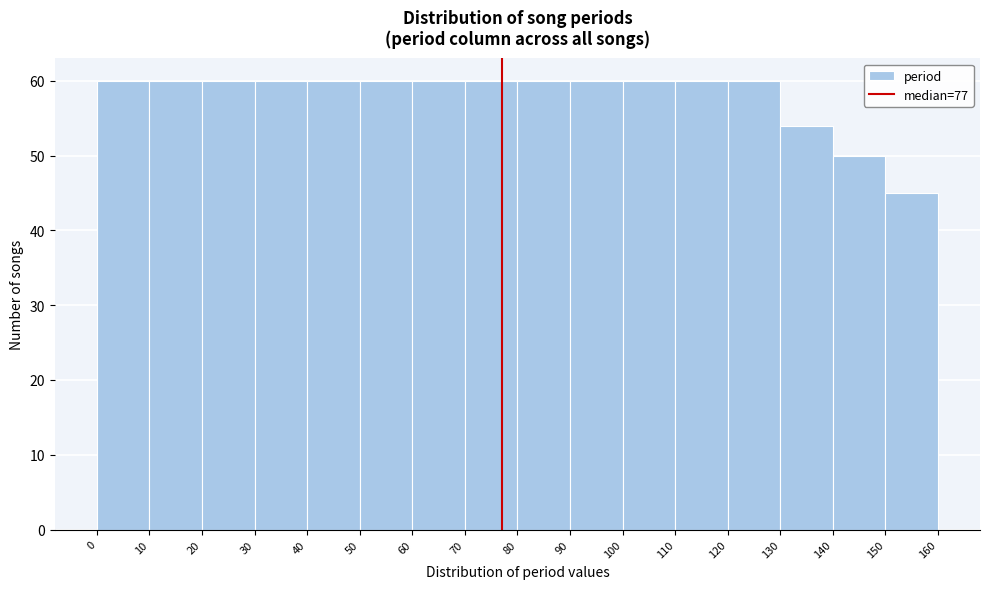

How tall is the bar that spans 100 to 110 on the x-axis? The values are not printed on the chart, so give them approximately, as read against the axis.

60